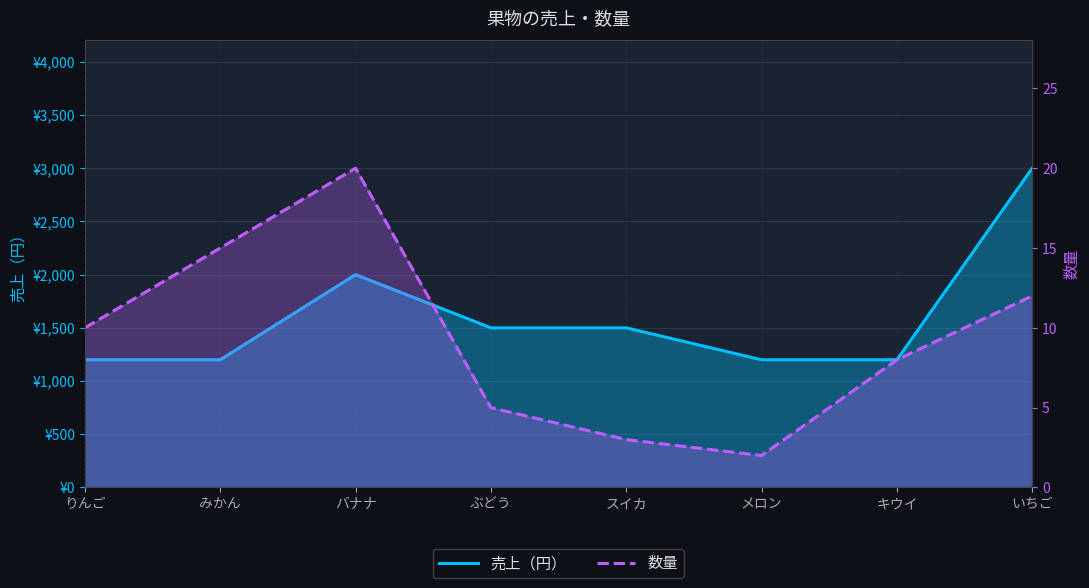

Does the chart have visible grid lines?

Yes